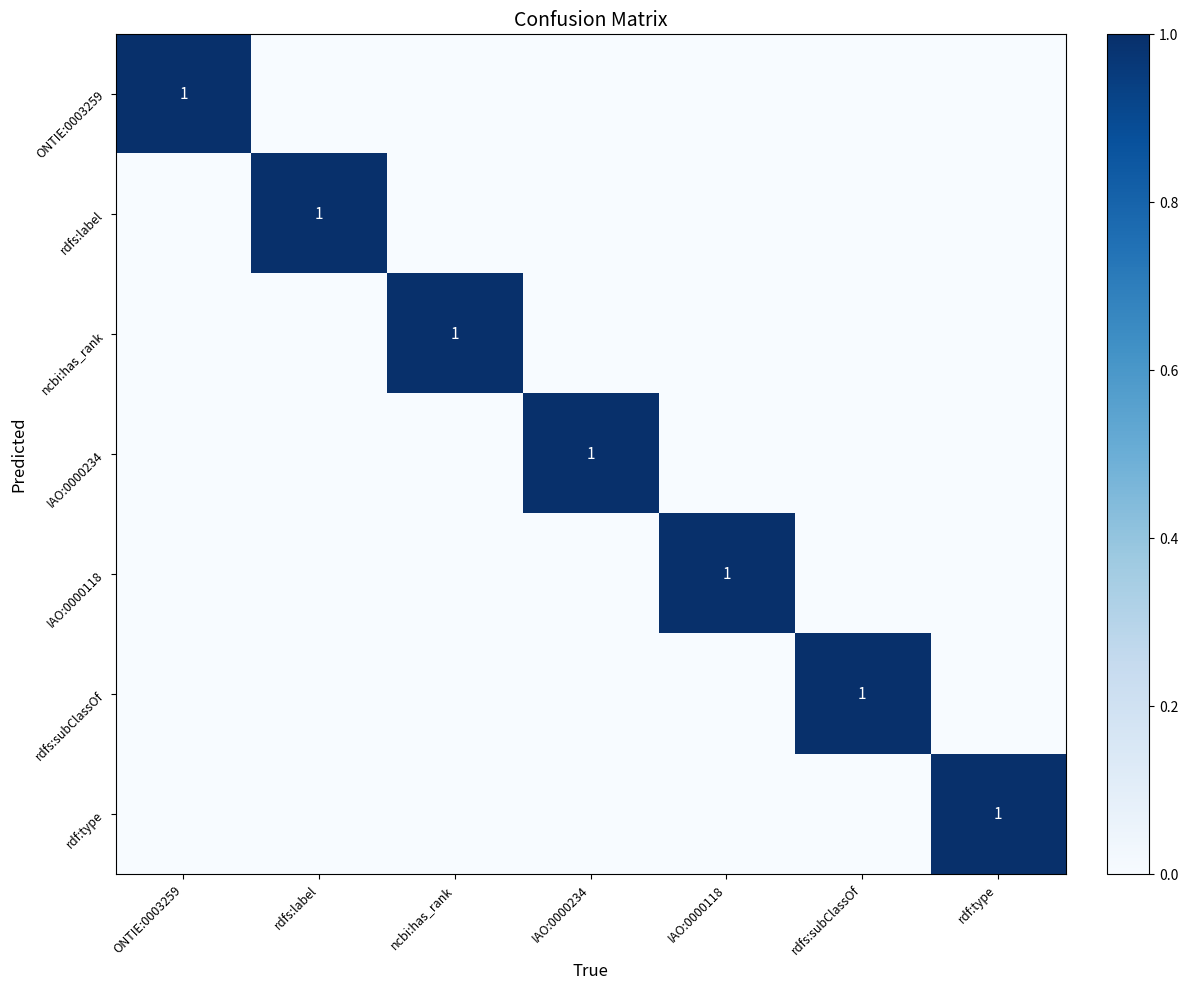

What is the total value across all series at rdf:type?

1